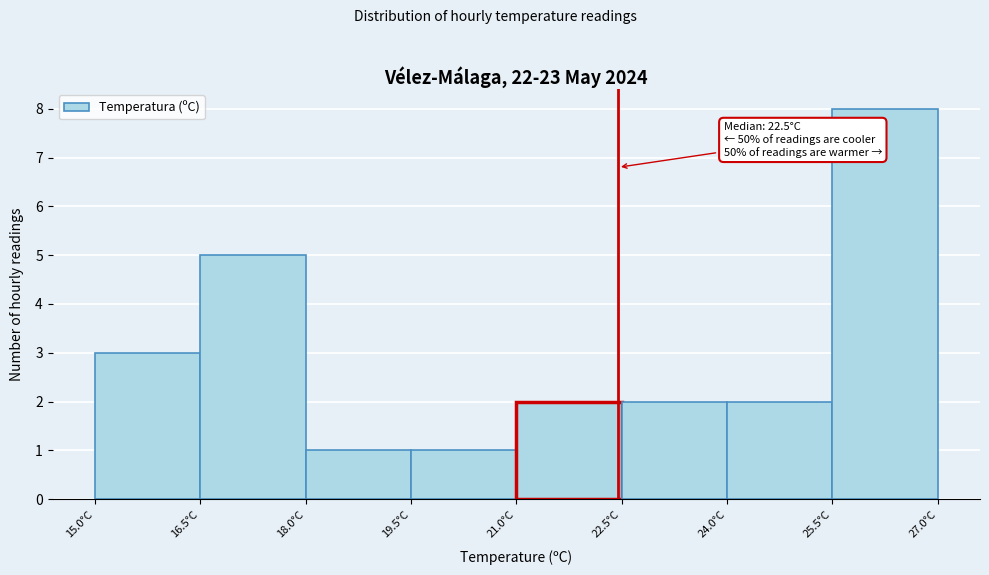

Over which range of the x-axis is the bar tallest?

25.5 to 27.0